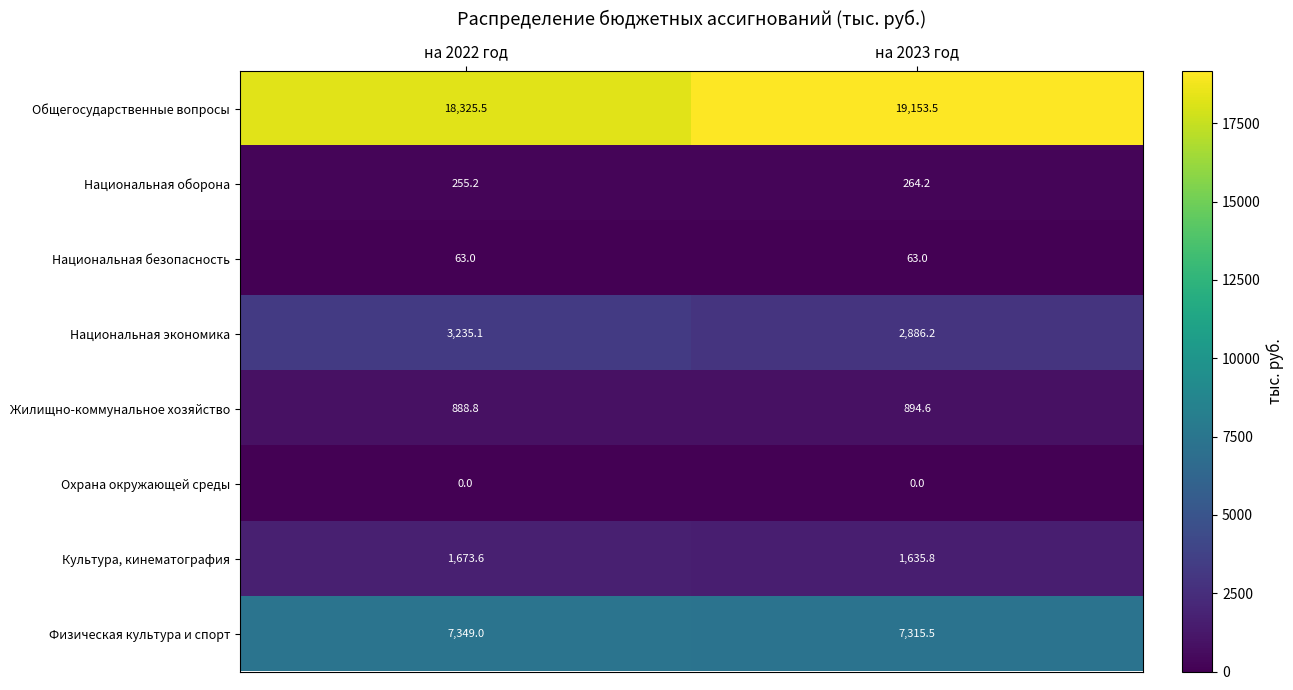

At how many categories does at least one series exceed 10673?

2